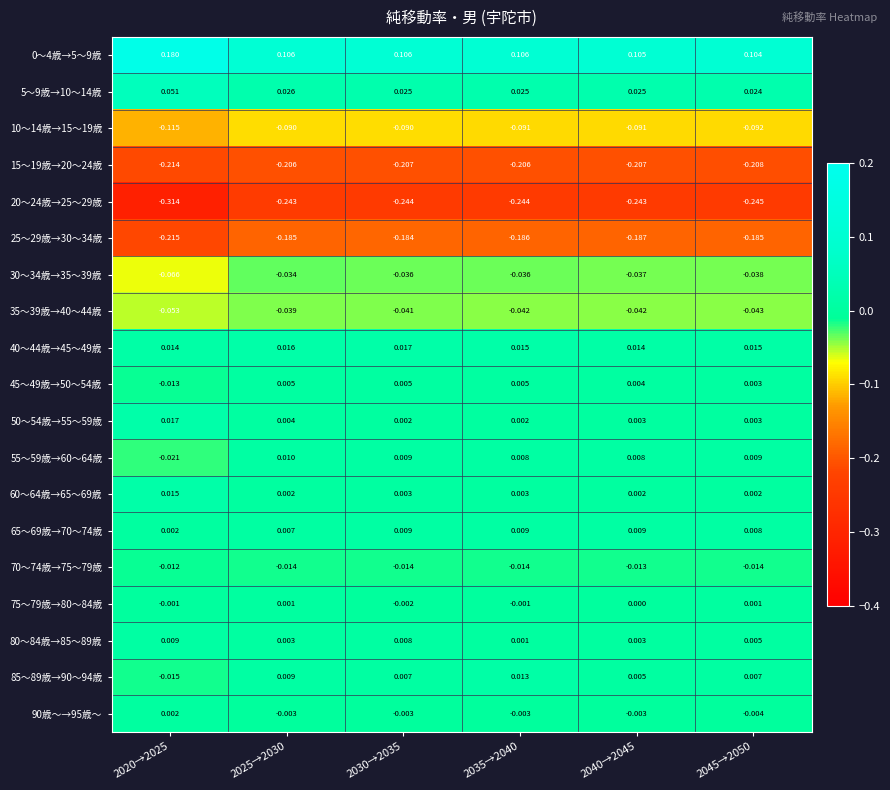

Is the value of 45～49歳→50～54歳 at 2045→2050 greater than the value of 40～44歳→45～49歳 at 2025→2030?

No